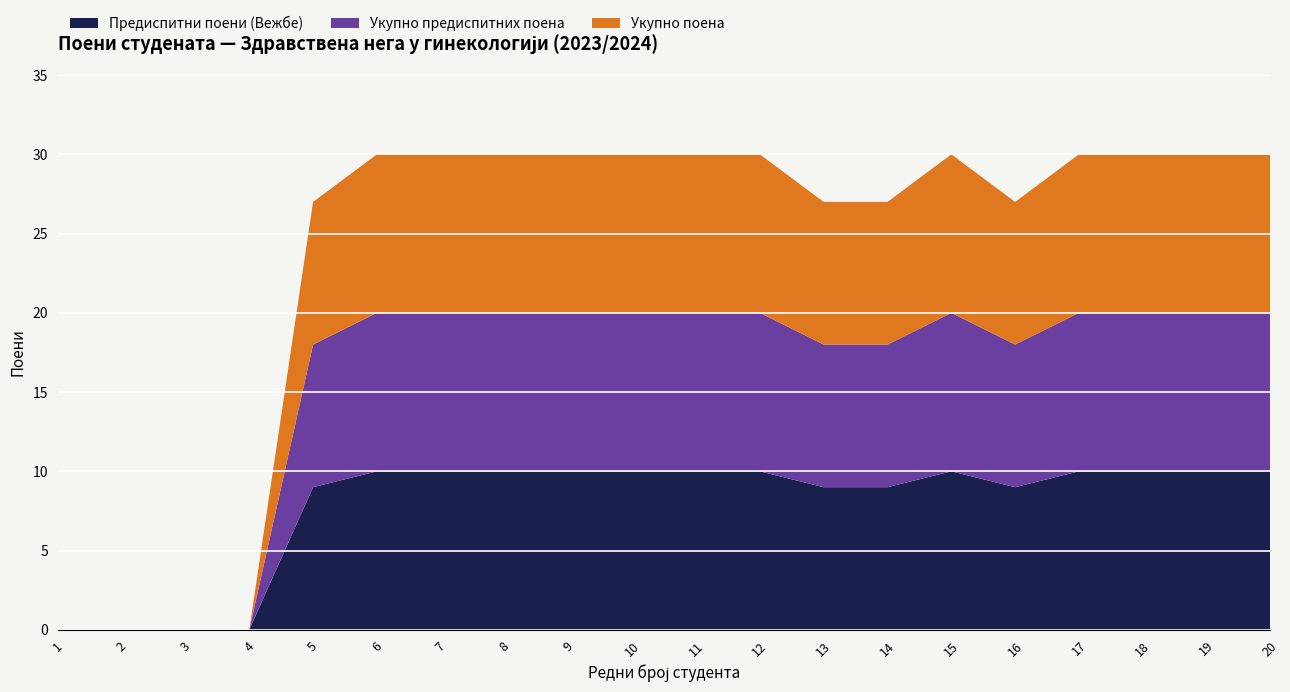

Reading left to right, what are all the values shown in this chart?

Предиспитни поени (Вежбе): 0	0	0	0	9	10	10	10	10	10	10	10	9	9	10	9	10	10	10	10
Укупно предиспитних поена: 0	0	0	0	9	10	10	10	10	10	10	10	9	9	10	9	10	10	10	10
Укупно поена: 0	0	0	0	9	10	10	10	10	10	10	10	9	9	10	9	10	10	10	10